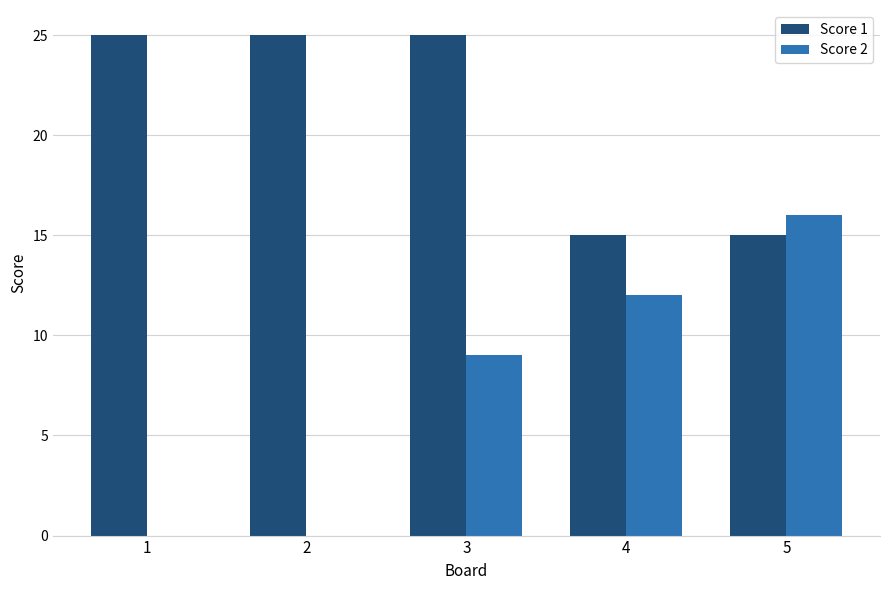

Is the value of Score 1 at 2 greater than the value of Score 2 at 2?

Yes